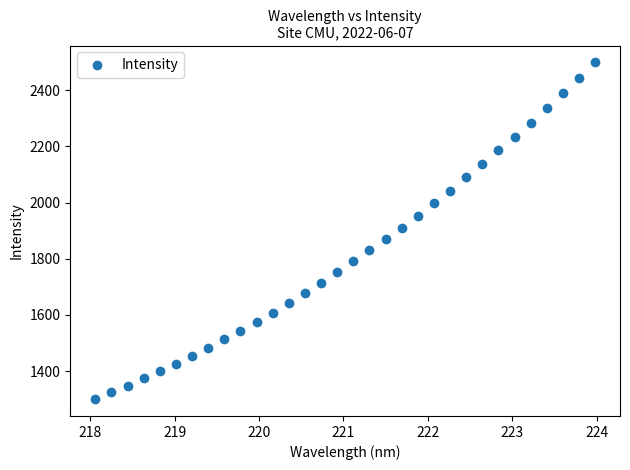

What is the range of X values (max minus min)?

5.9